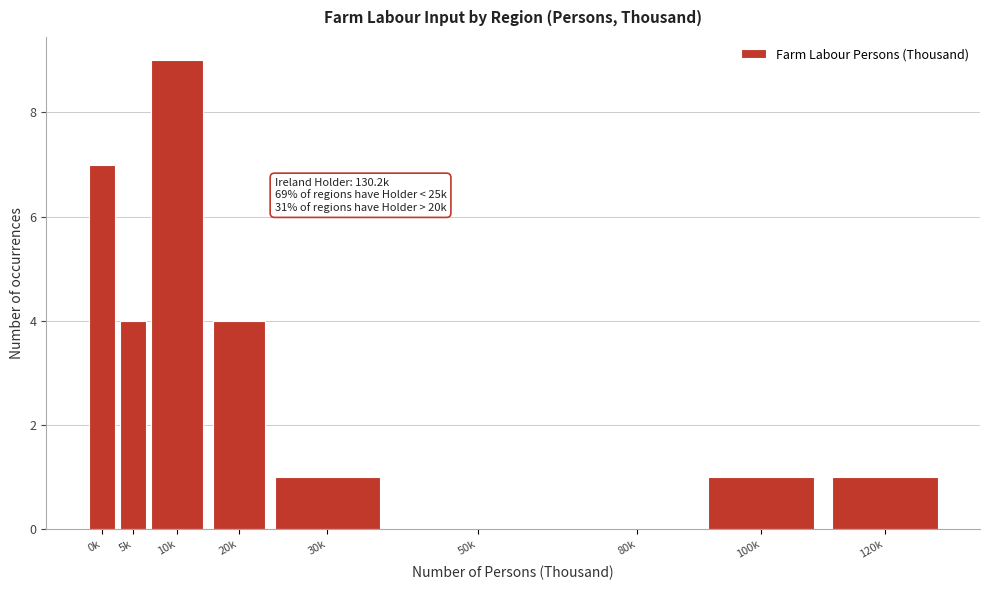

Reading left to right, list all the values displayed in this chart.

0k=7	5k=4	10k=9	20k=4	30k=1	50k=0	80k=0	100k=1	120k=1